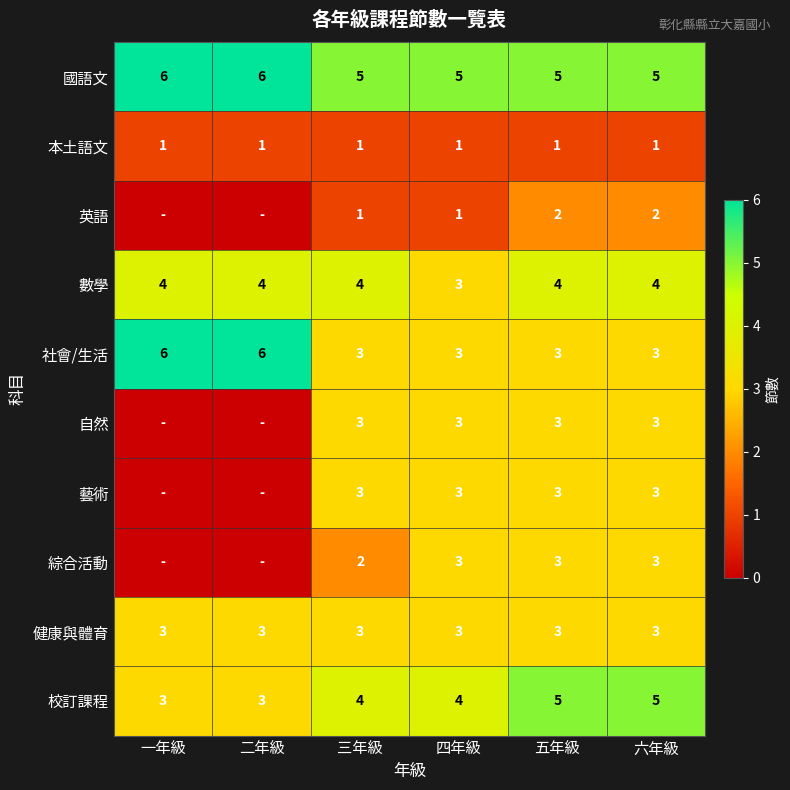

What is the average value of the 社會/生活 series?

4